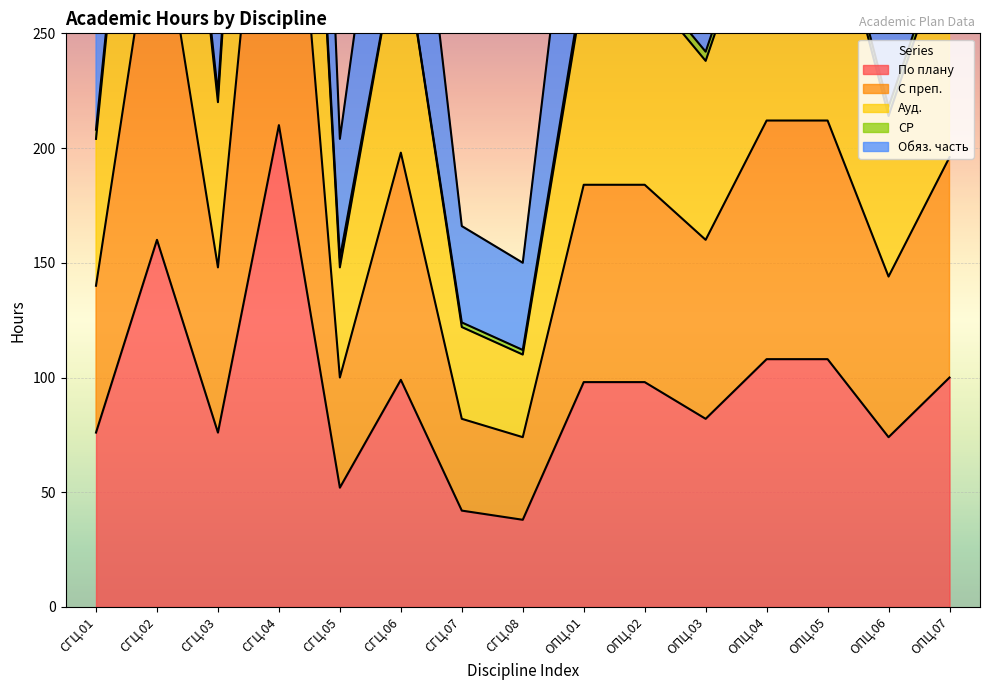

How many interior local valleys does the С преп. series have?

5